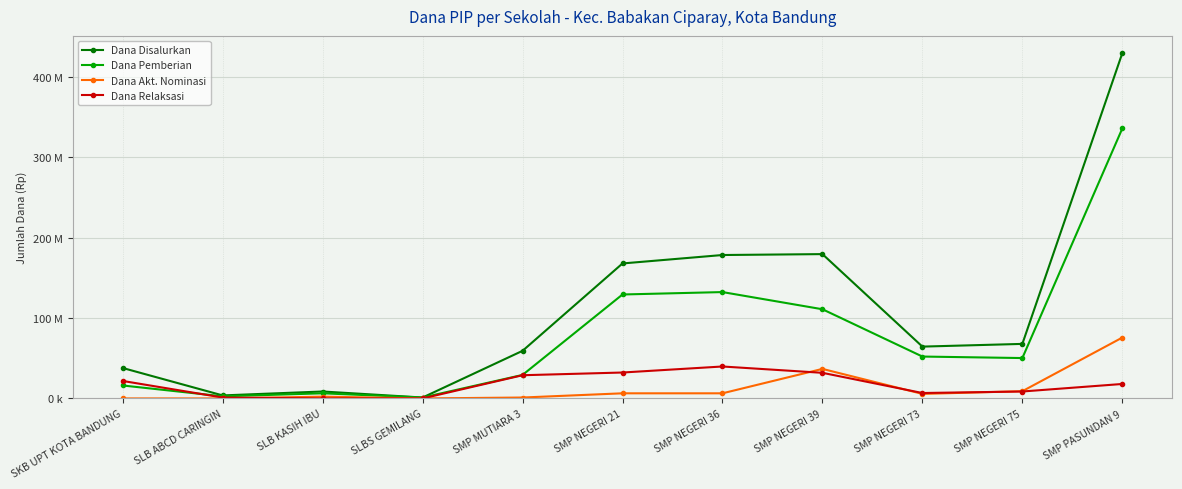

Which series has the largest range (max minus min)?

Dana Disalurkan